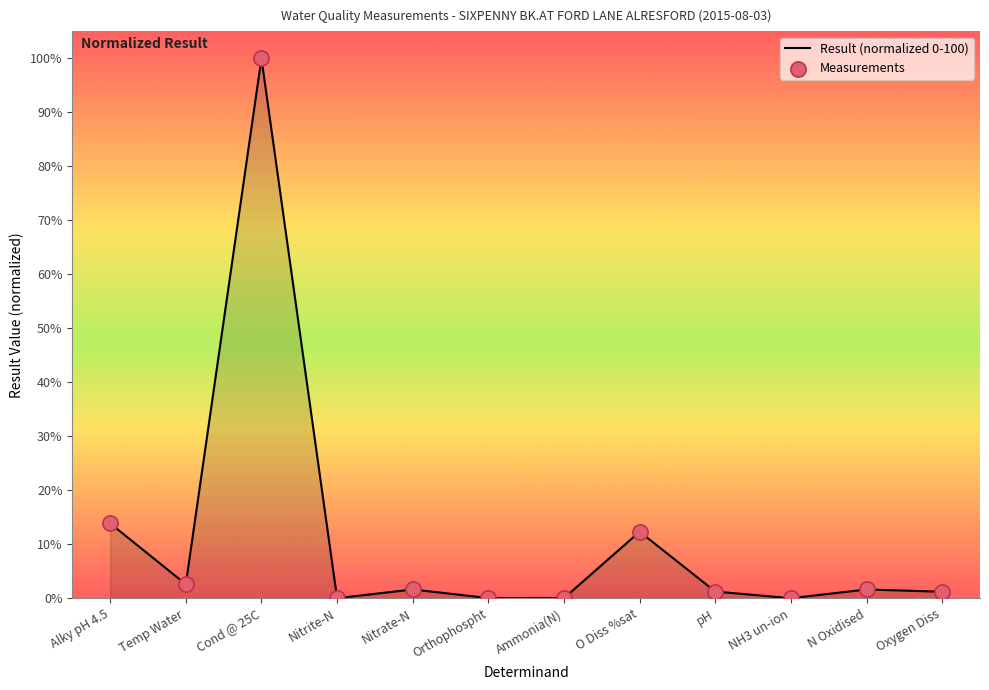

True or false: the data shows 0.0 at Orthophospht.

True